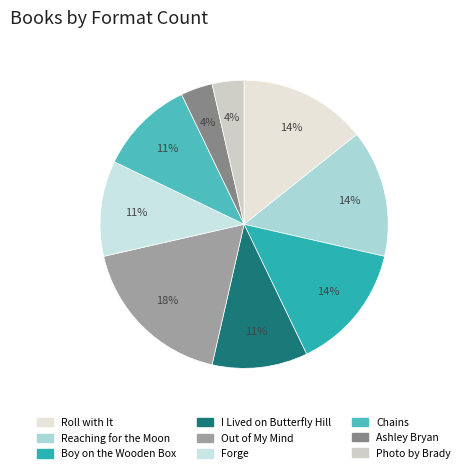

To the nearest percent, what percentage of the pie is I Lived on Butterfly Hill?

11%